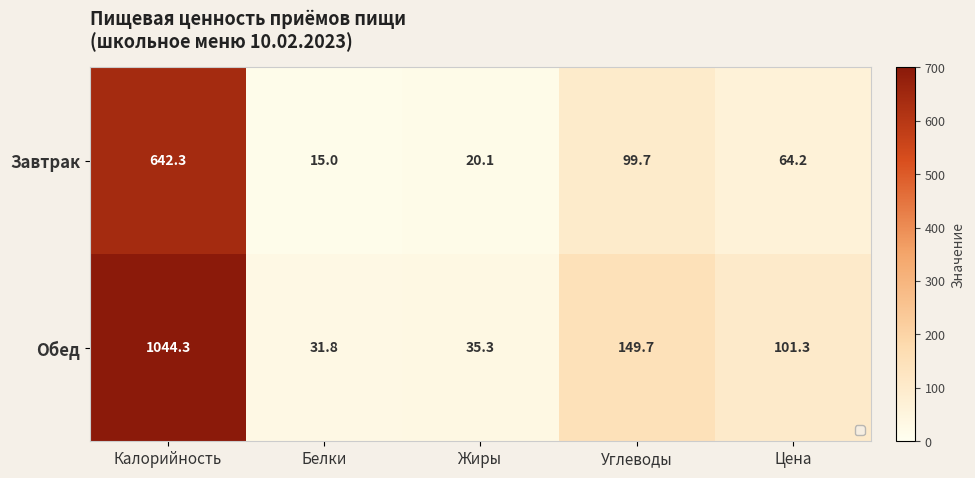

What is the sum of the Завтрак values at Углеводы and Цена?

163.9